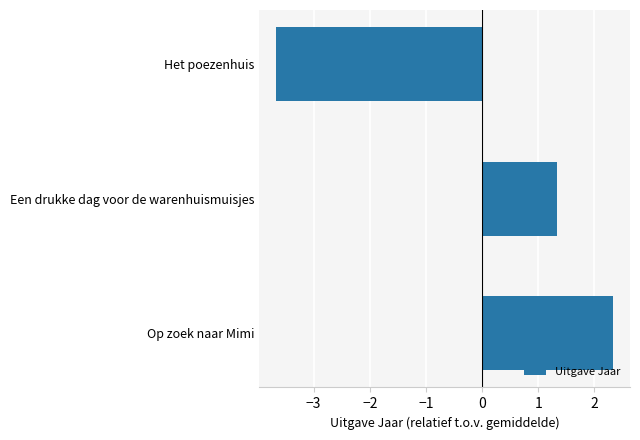

What is the ratio of the value at Een drukke dag voor de warenhuismuisjes to the value at Op zoek naar Mimi?

0.6